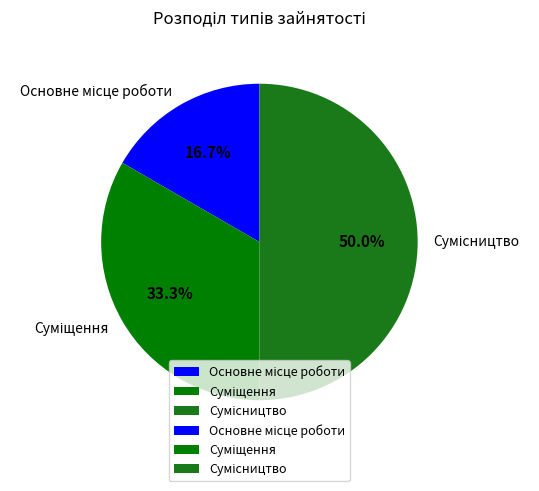

Is there a majority slice in this chart?

No